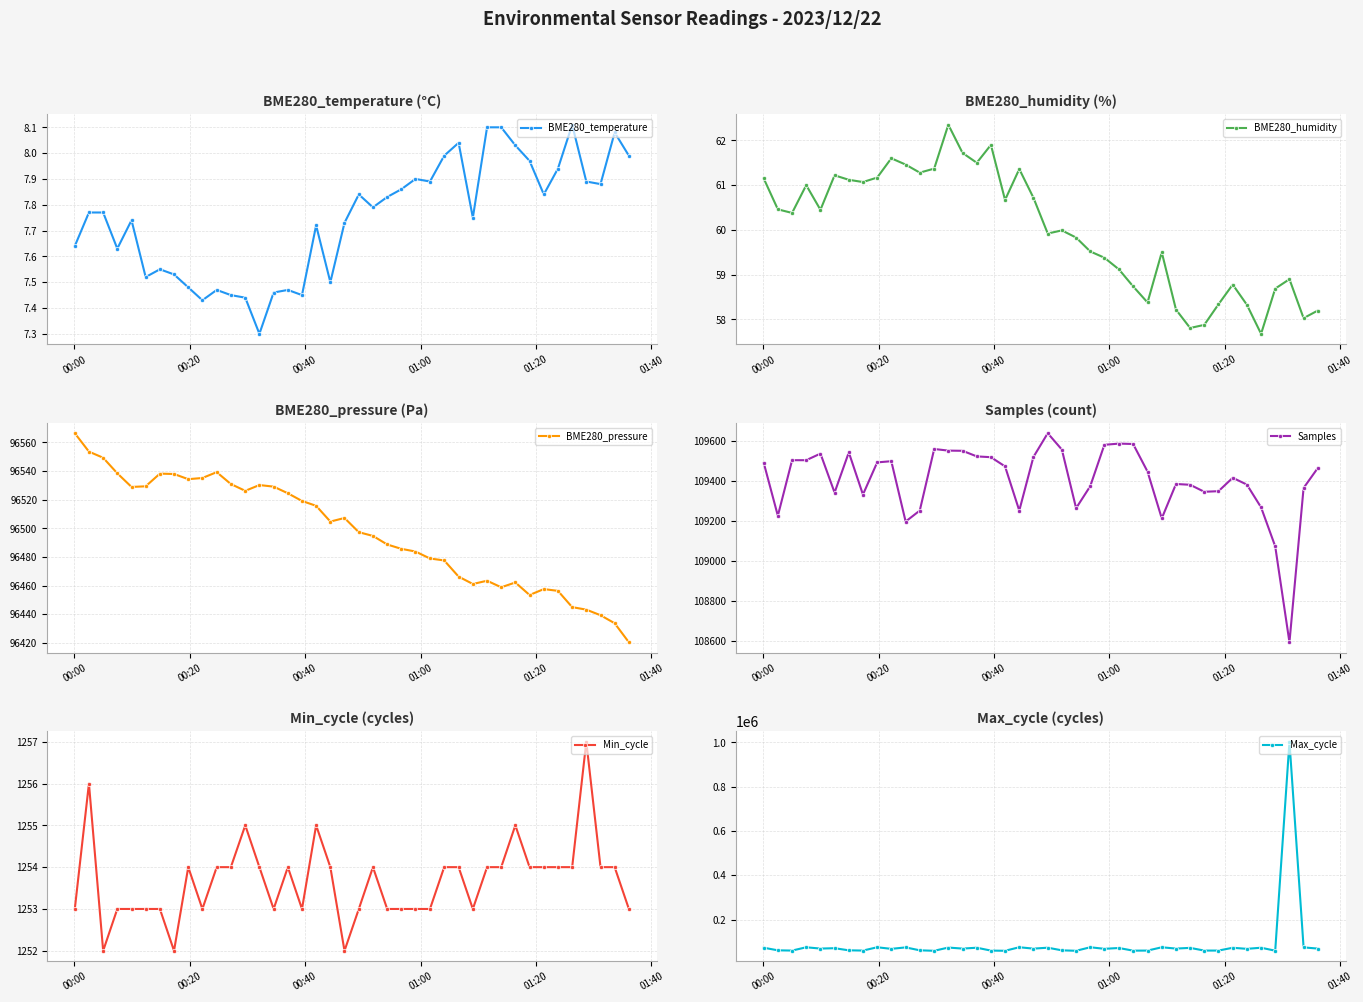

True or false: Samples and BME280_temperature cross at least once.

False